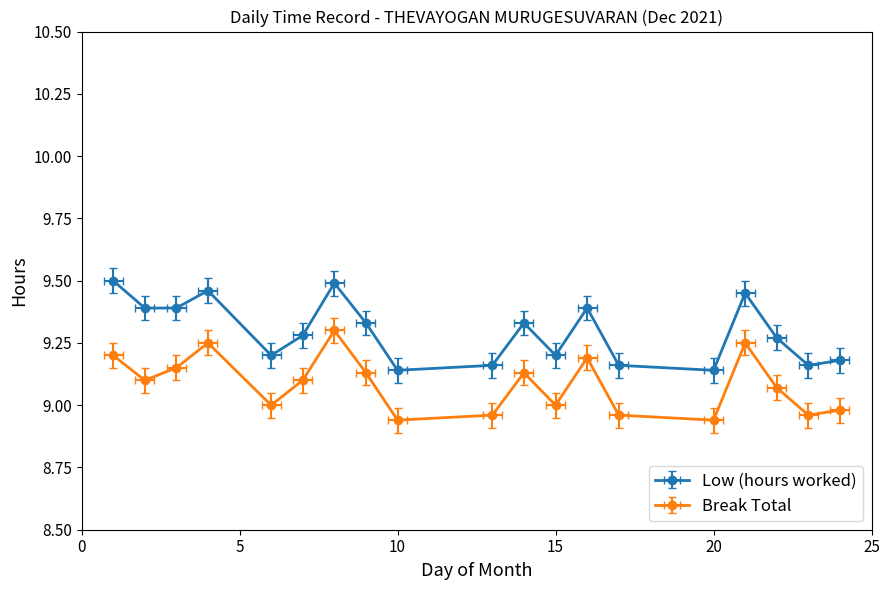

What is the change in value from 6 to 21?

+0.2